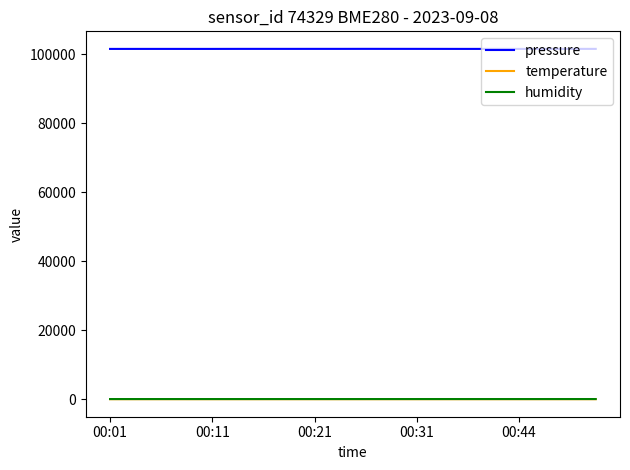

True or false: pressure has more than 2 interior local peaks.

True